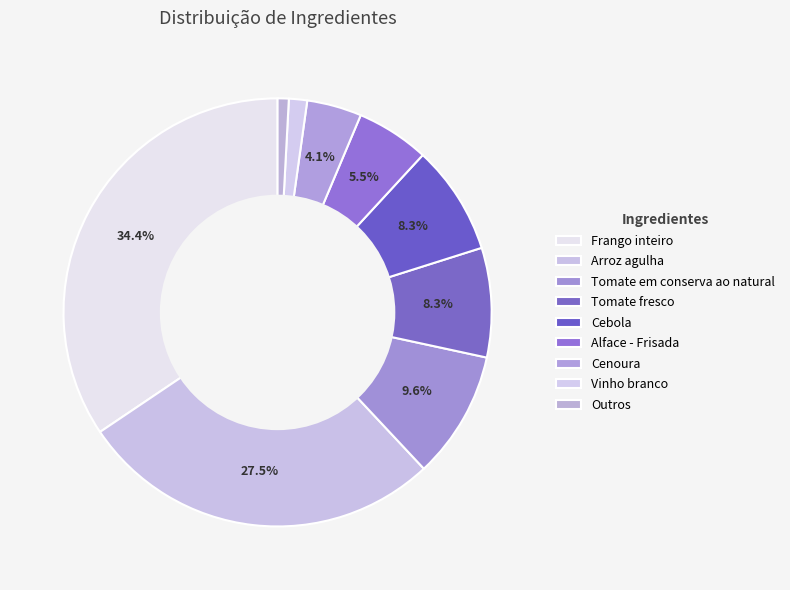

Approximately how many times larger is the value at Tomate fresco compared to Frango inteiro?

0.2